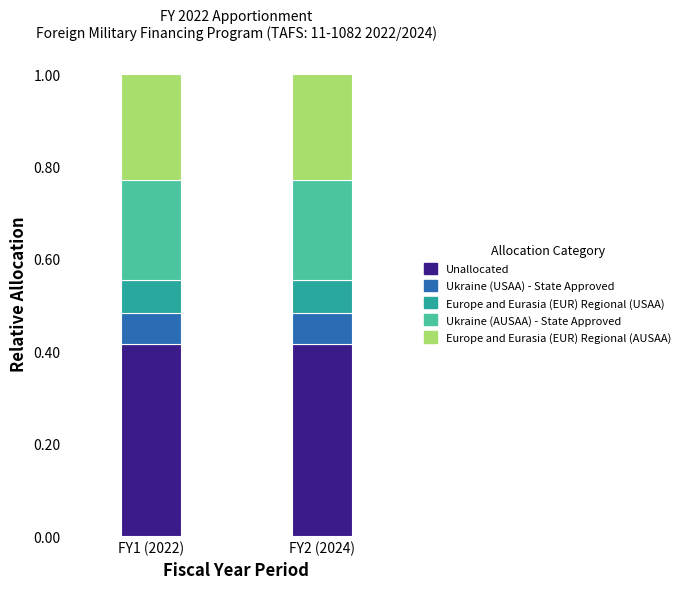

What is the sum of the Unallocated values at FY2 (2024) and FY1 (2022)?

0.8